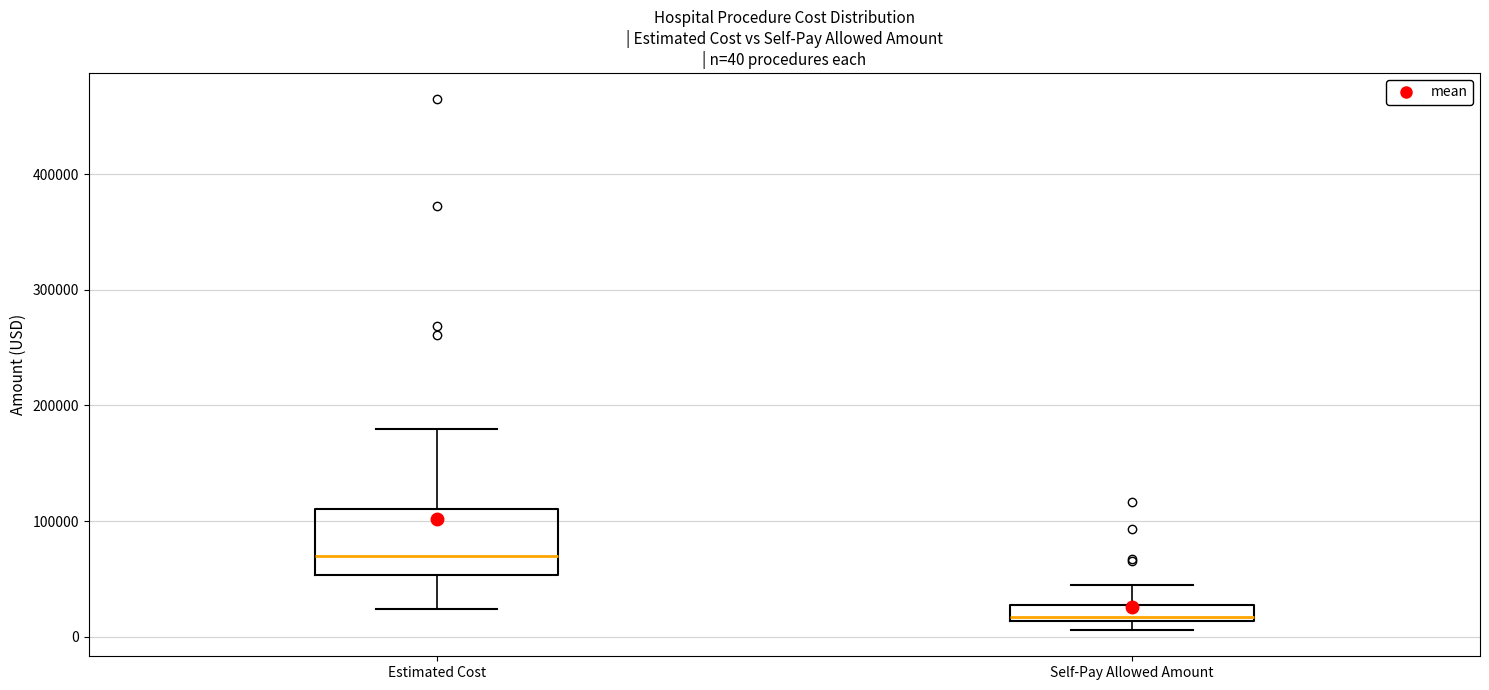

Which box is the tallest, from its lower edge to its upper edge?

Estimated Cost